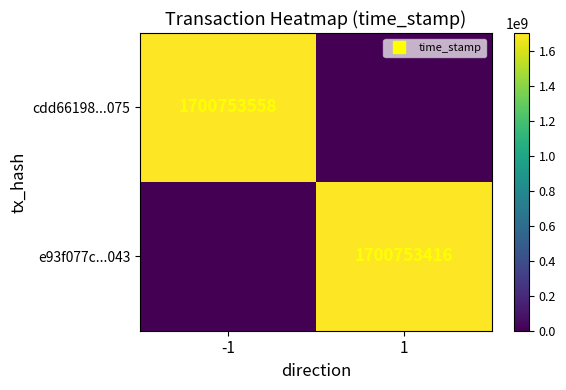

Rank the series by their maximum value, from lowest to highest.

e93f077c...043, cdd66198...075